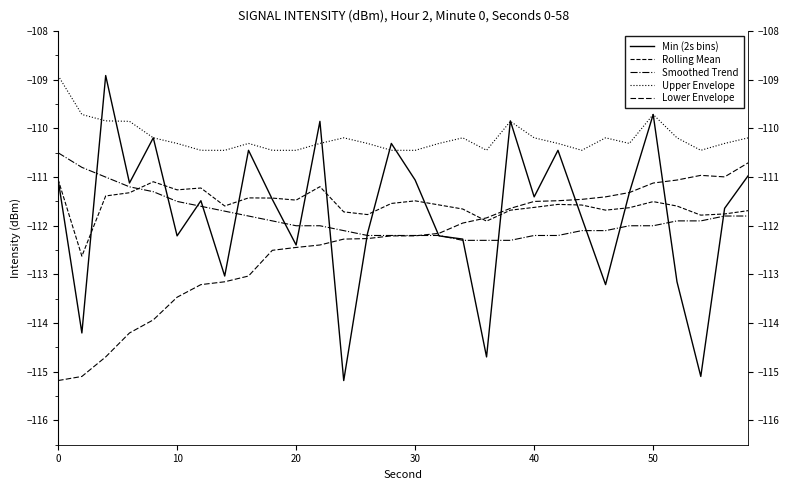

Which series changed the most between −10 and 60?

Lower Envelope